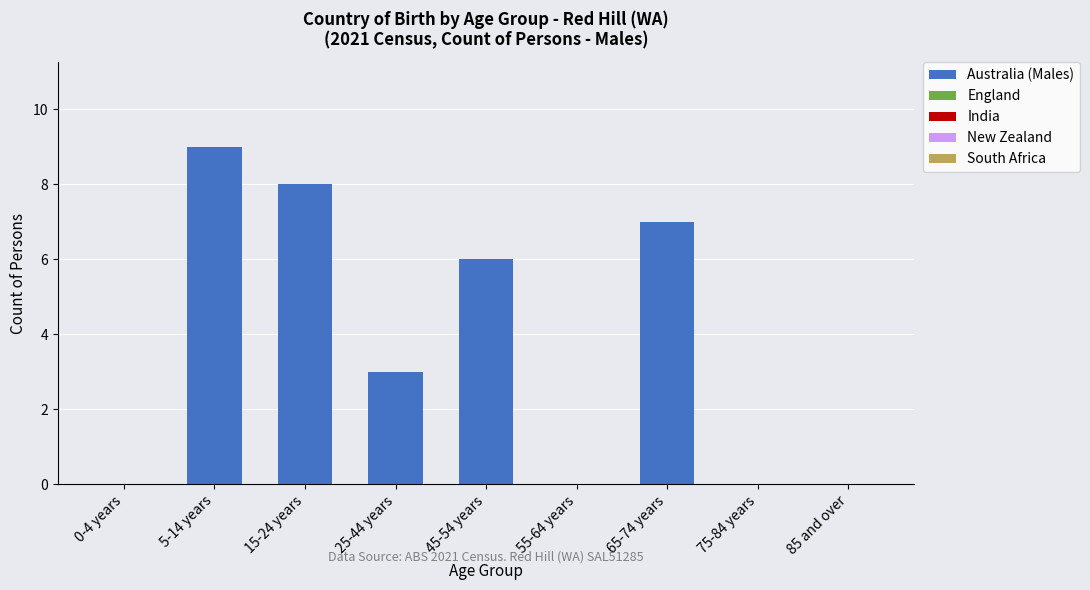

Is it true that the value at 0-4 years is 0?

True